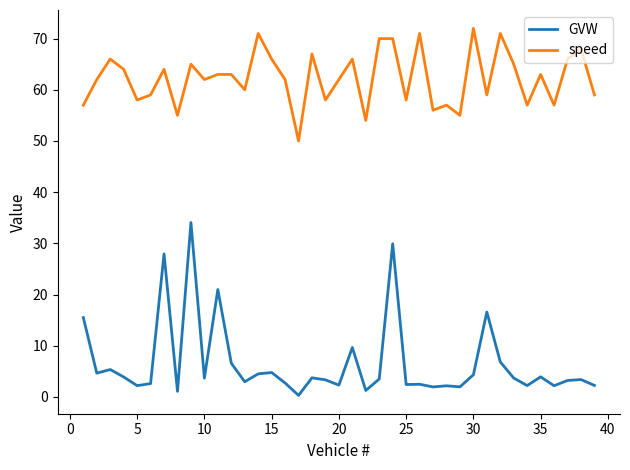

True or false: GVW and speed intersect in this chart.

False